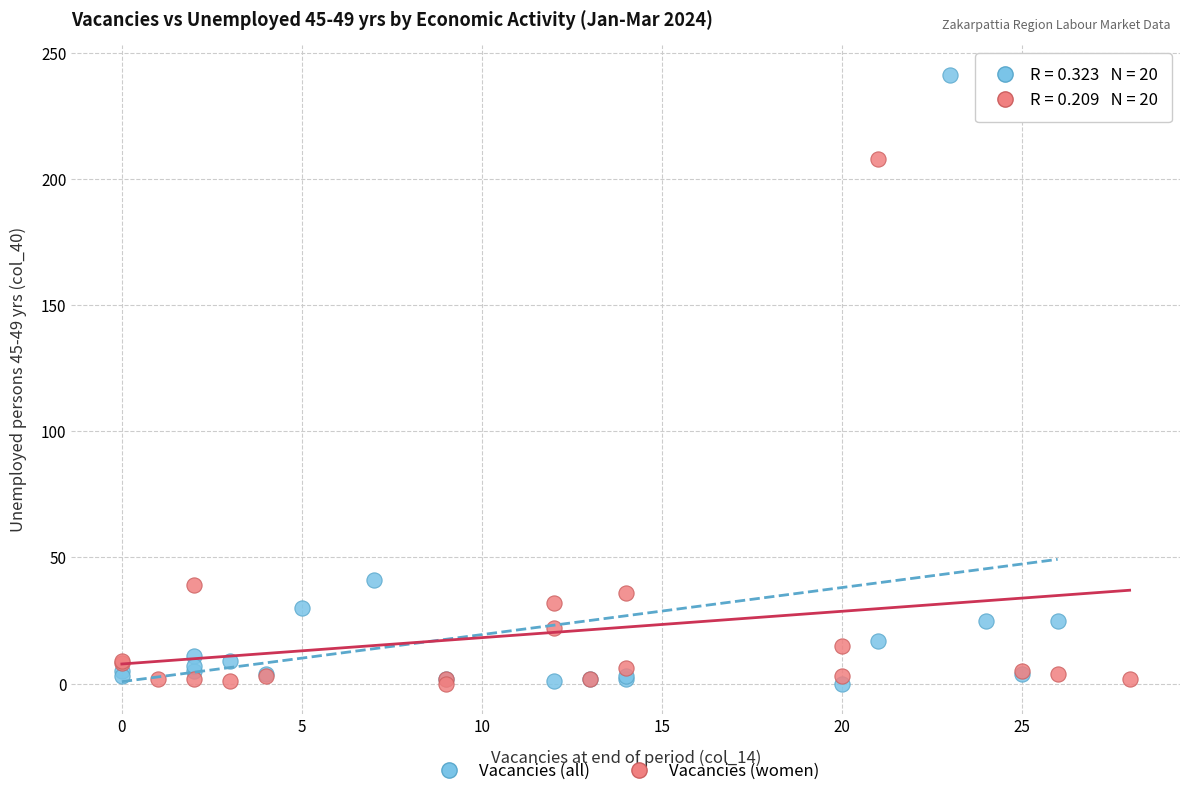

Which series has the widest spread of Y values?

Vacancies (all)